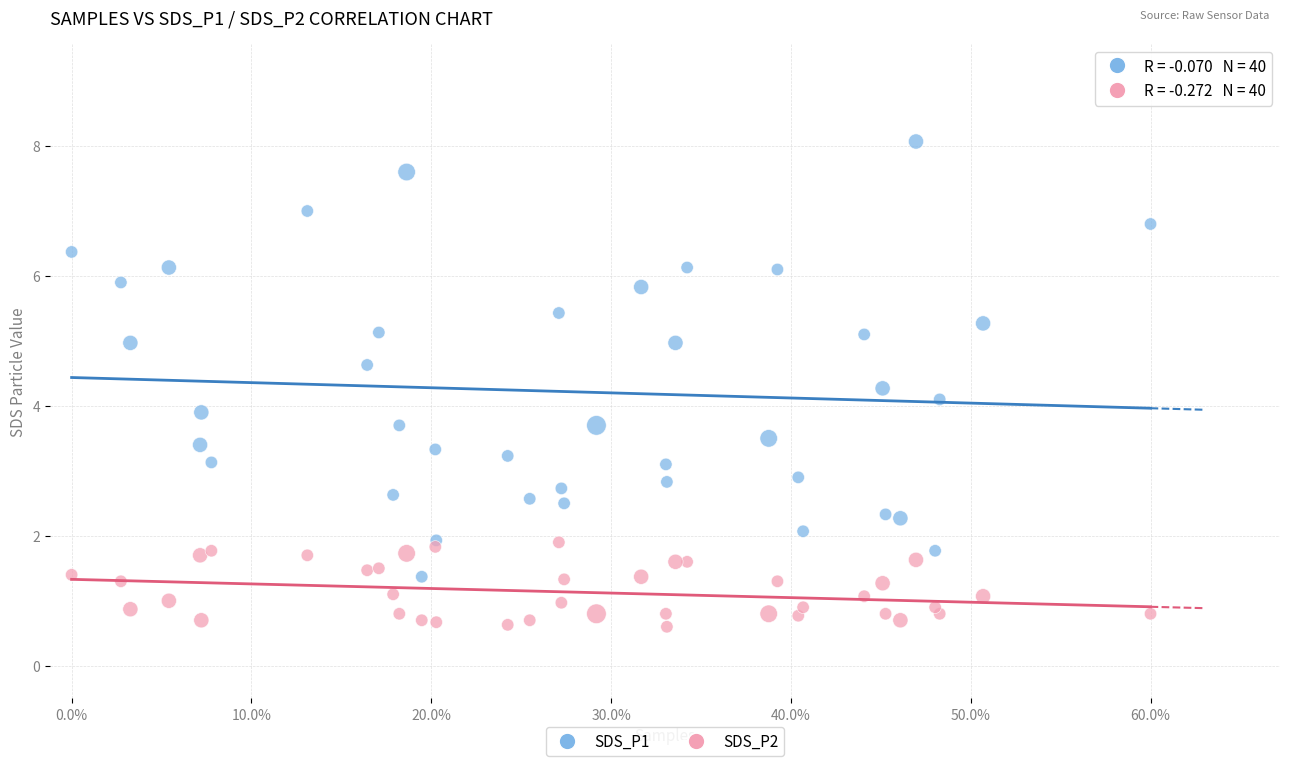

Which series contains the highest Y value?

SDS_P1